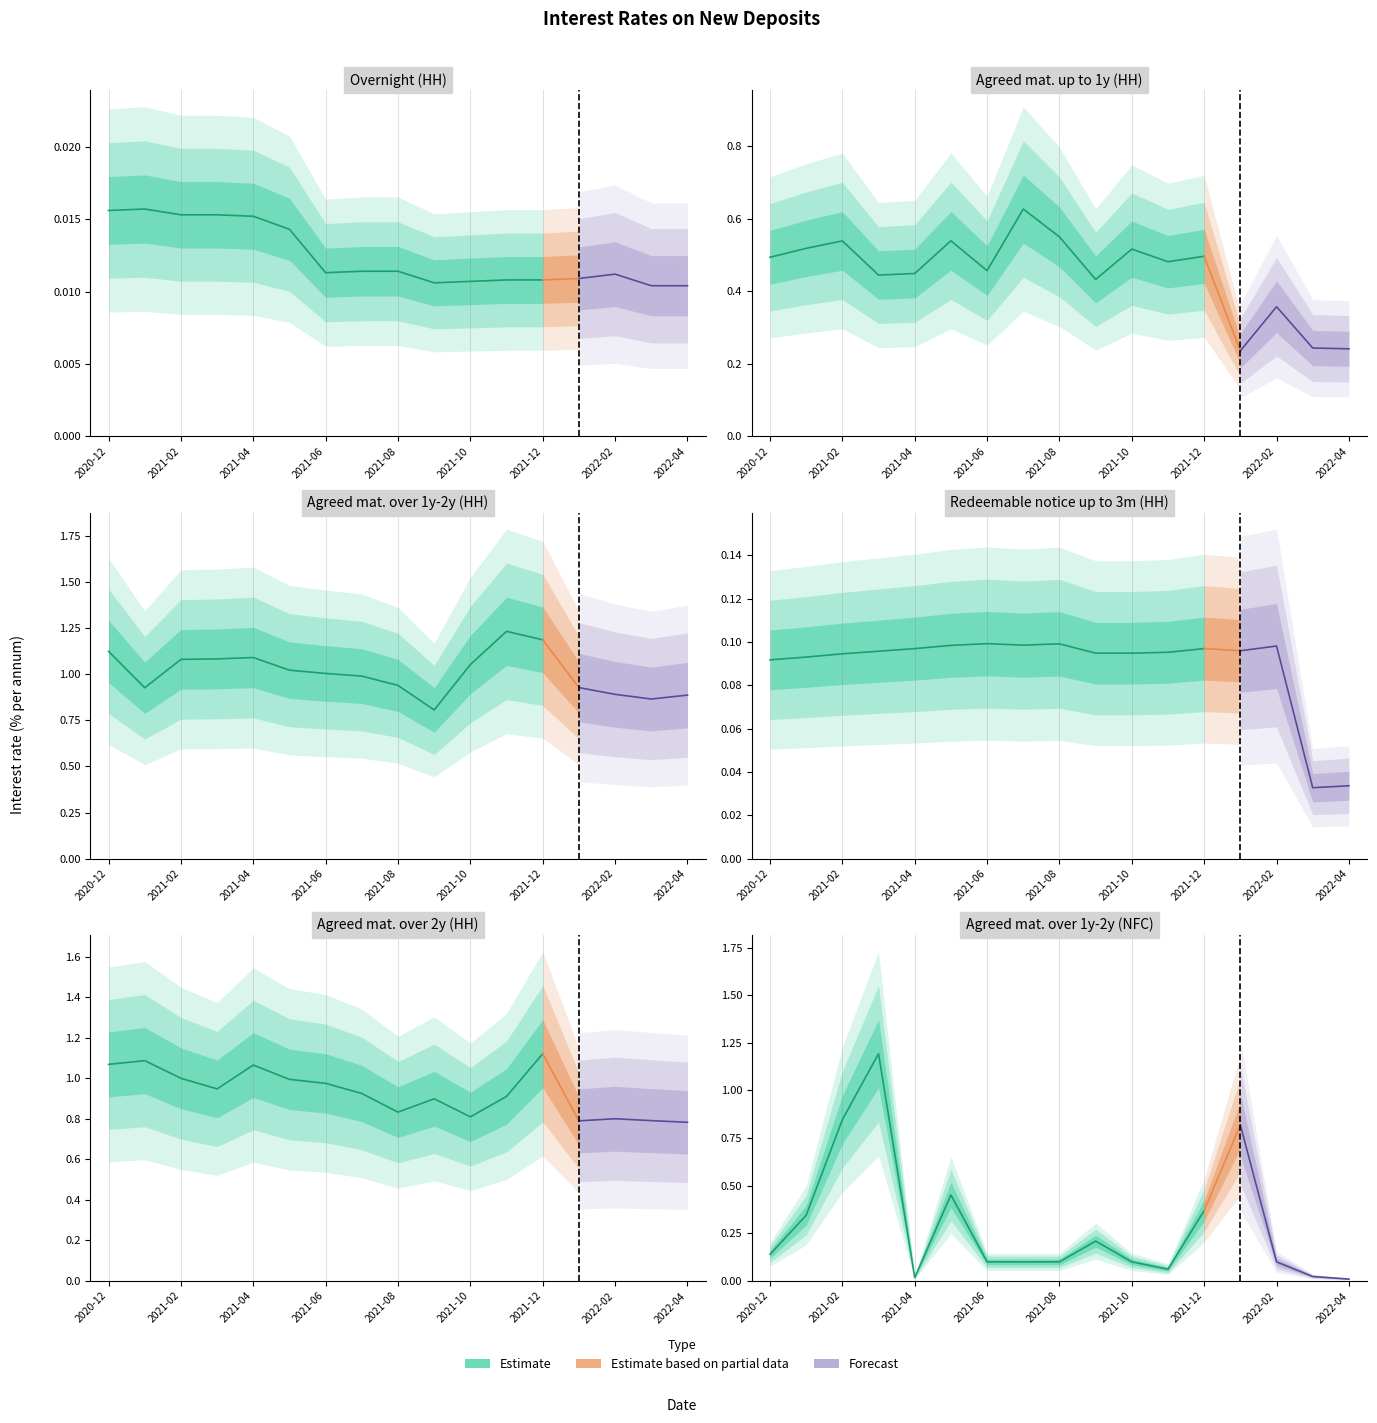

What is the spread (max minus min) of values at 2021-01?

1.1